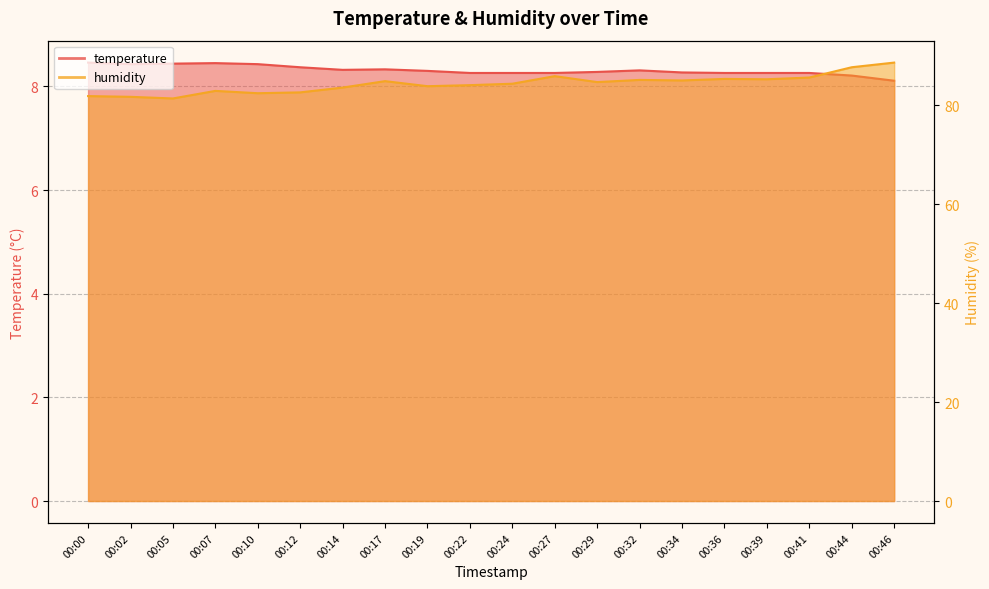

Which has a higher value, 00:02 or 00:44?

00:02